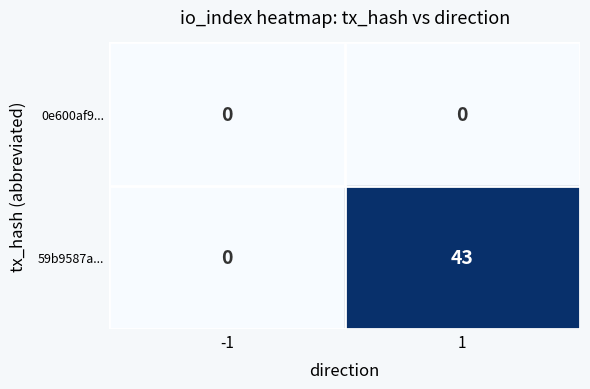

The value of 59b9587a... at -1 is 0. True or false?

True